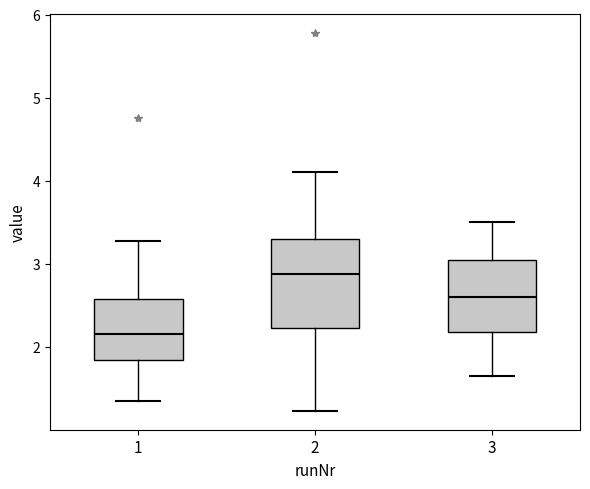

Which box's median line is the highest?

2